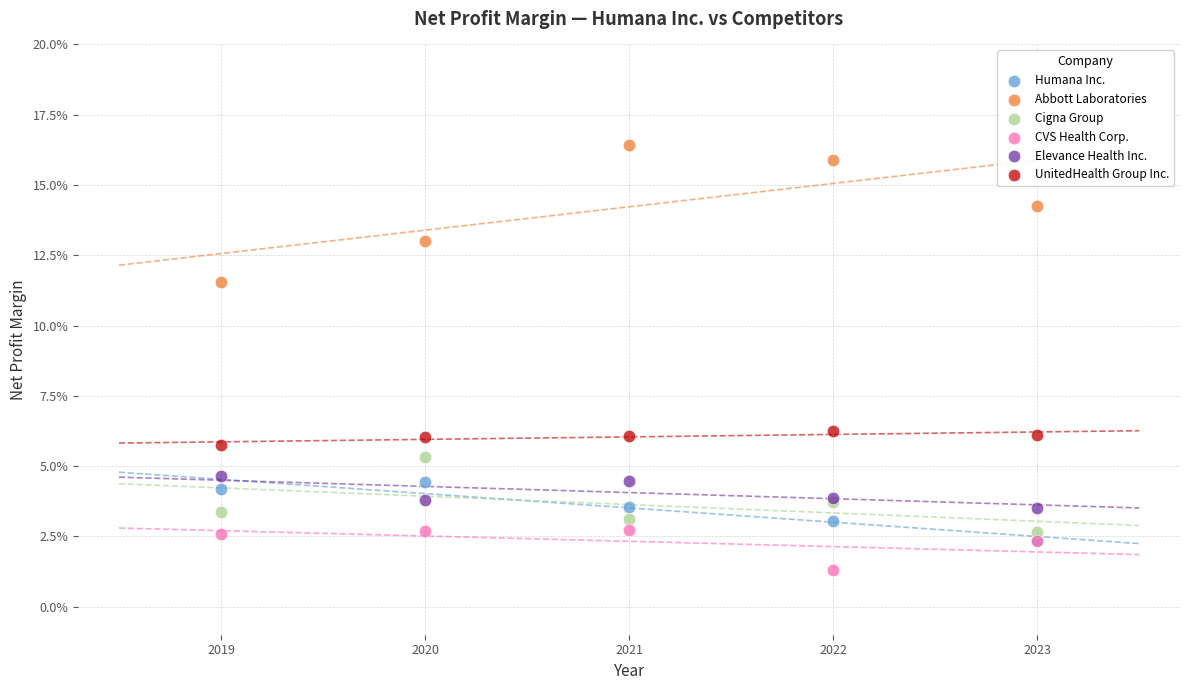

What are all the series names shown in the legend?

Humana Inc., Abbott Laboratories, Cigna Group, CVS Health Corp., Elevance Health Inc., UnitedHealth Group Inc.